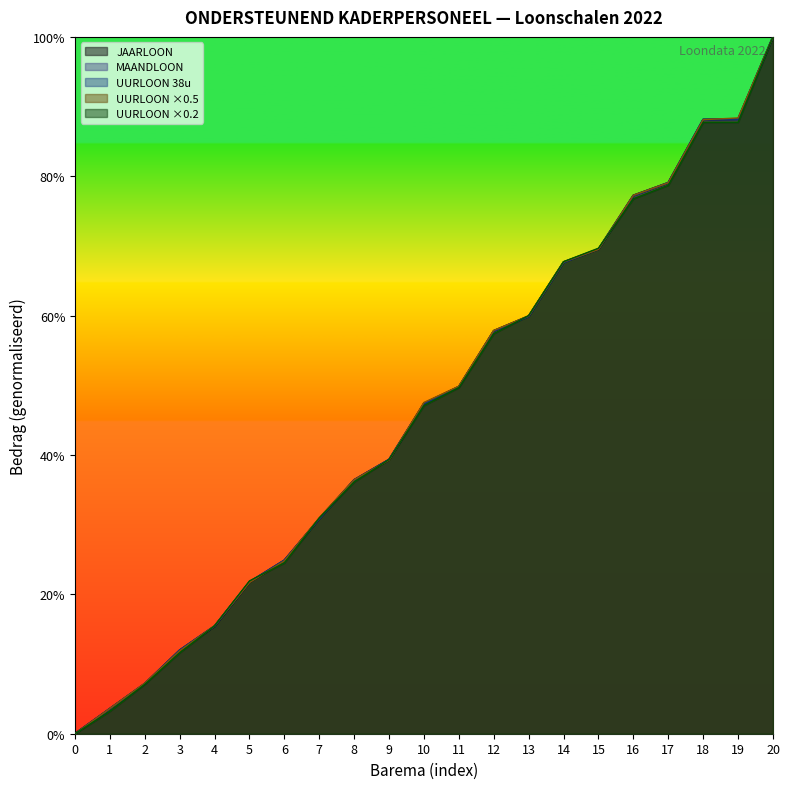

Reading left to right, what are all the values shown in this chart?

JAARLOON: 0.0	3.6	7.2	12.0	15.4	21.7	24.9	30.9	36.4	39.3	47.4	49.8	57.8	59.9	67.7	69.5	77.2	79.1	88.1	88.2	100.0
MAANDLOON: 0.0	3.6	7.2	12.0	15.4	21.7	24.9	30.9	36.4	39.3	47.4	49.8	57.8	59.9	67.7	69.5	77.2	79.1	88.1	88.2	100.0
UURLOON_38u: 0.0	3.6	7.2	12.0	15.5	21.8	24.9	30.8	36.4	39.4	47.4	49.8	57.8	59.9	67.6	69.5	77.2	79.1	88.1	88.1	100.0
UURLOON_0_5: 0.0	3.6	7.2	11.9	15.5	21.7	24.8	31.0	36.4	39.3	47.5	49.9	57.9	59.9	67.7	69.5	77.3	79.1	88.1	88.4	100.0
UURLOON_0_2: 0.0	3.2	7.1	11.6	15.5	21.9	24.5	31.0	36.1	39.4	47.1	49.7	57.4	60.0	67.7	69.7	76.8	78.7	87.7	87.7	100.0